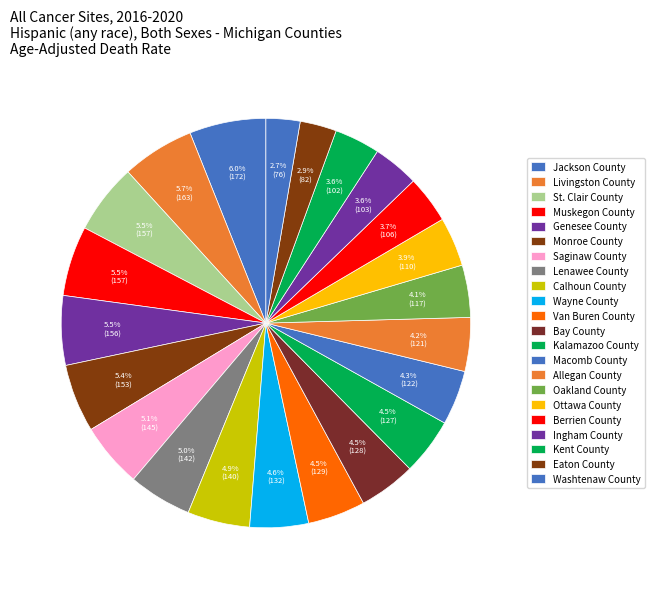

Rank the categories by value from highest to lowest.

Jackson County, Livingston County, St. Clair County, Muskegon County, Genesee County, Monroe County, Saginaw County, Lenawee County, Calhoun County, Wayne County, Van Buren County, Bay County, Kalamazoo County, Macomb County, Allegan County, Oakland County, Ottawa County, Berrien County, Ingham County, Kent County, Eaton County, Washtenaw County